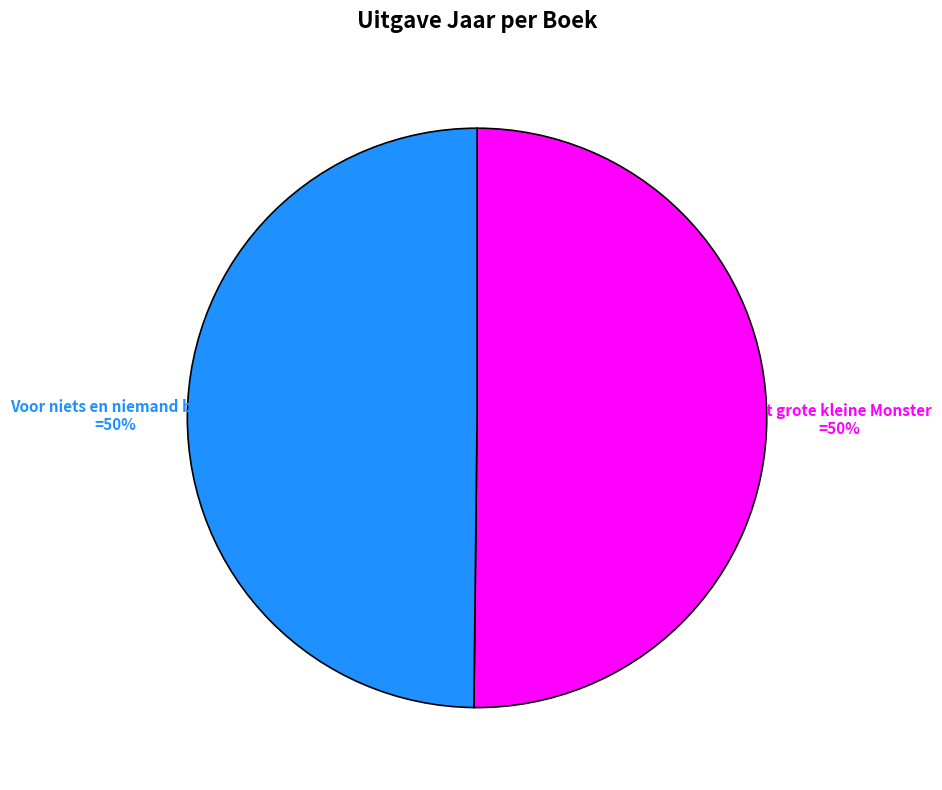

How many segments does this pie chart have?

2